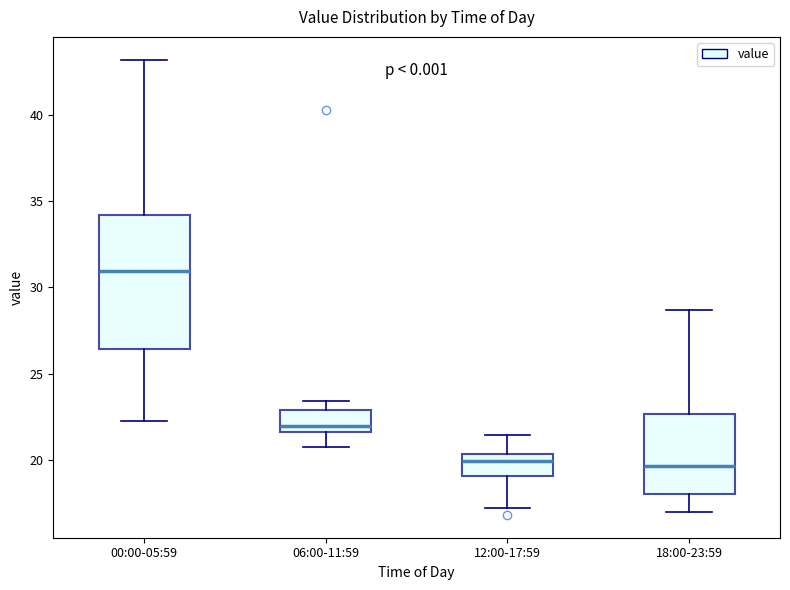

Which box is the tallest, from its lower edge to its upper edge?

00:00-05:59